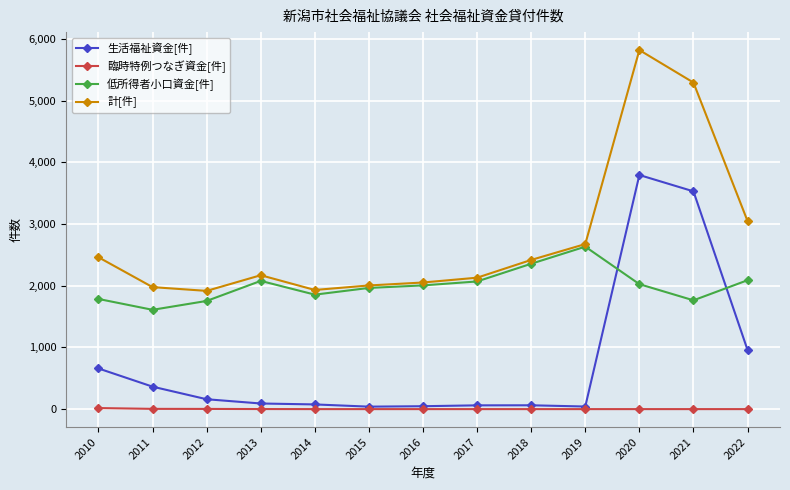

Rank the series by their maximum value, from lowest to highest.

臨時特例つなぎ資金[件], 低所得者小口資金[件], 生活福祉資金[件], 計[件]